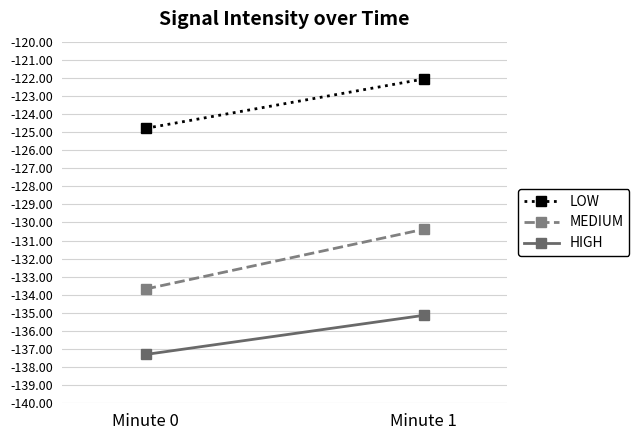

Is the value of MEDIUM at Minute 1 greater than the value of HIGH at Minute 1?

Yes